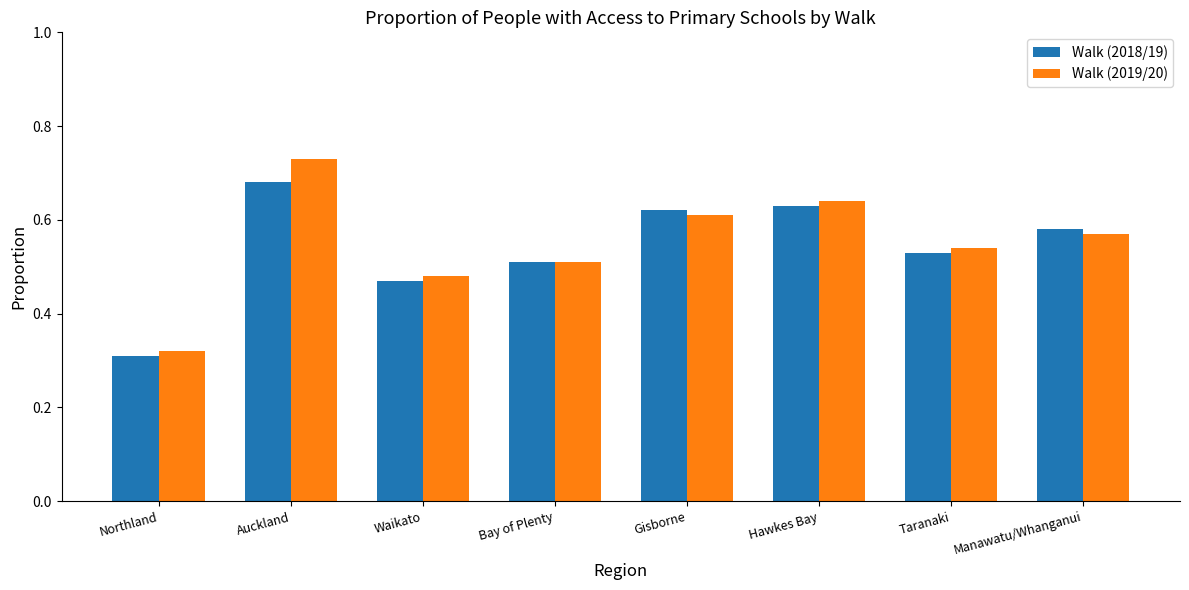

Where is Walk (2018/19) nearest to the value 0?

Northland